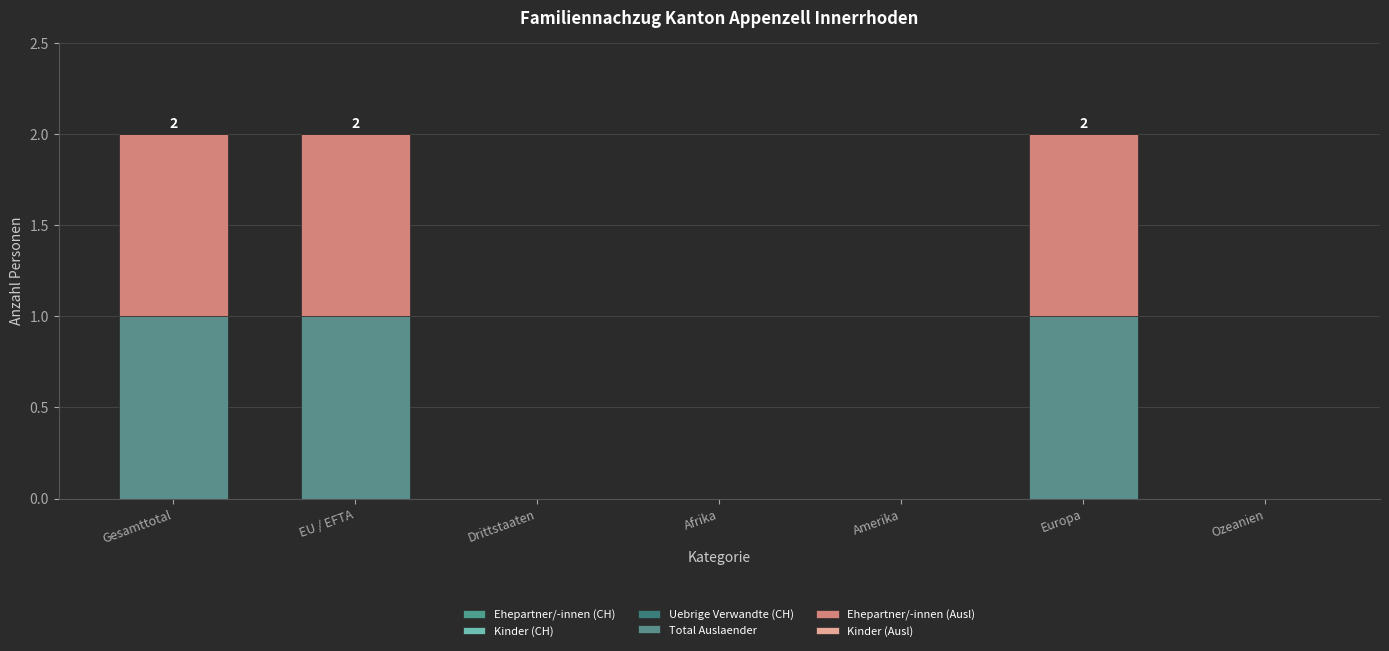

What is the label of the 7th bar from the left?

Ozeanien